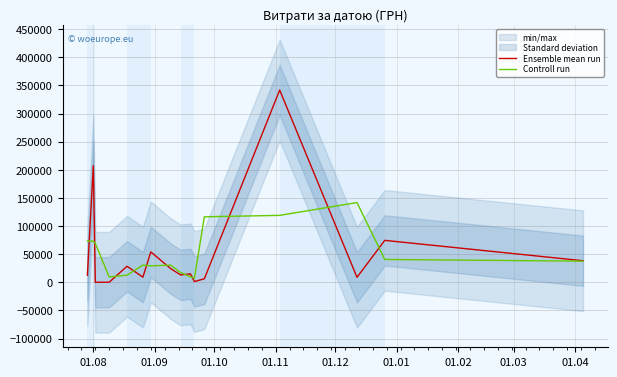

What is the maximum value shown in the chart?

341851.2